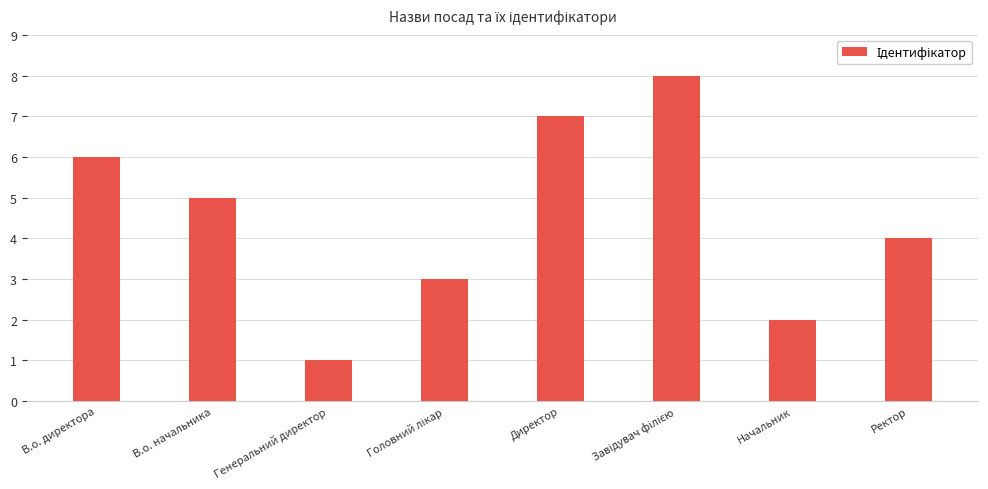

How many values are between 3 and 7?

5